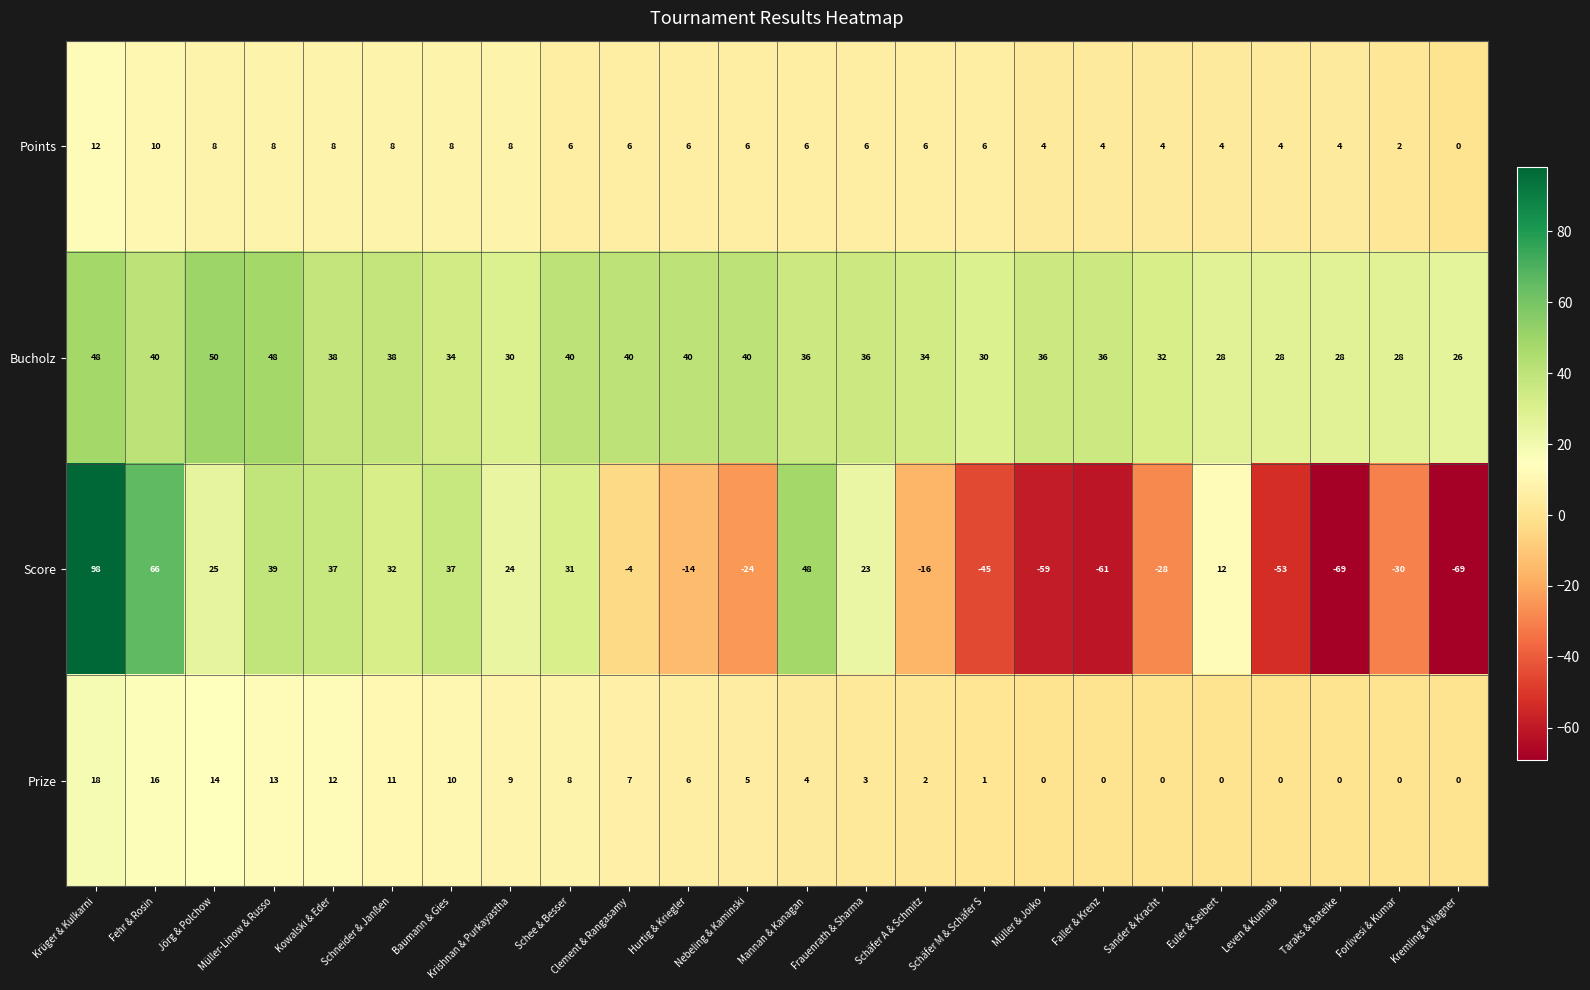

What is the spread (max minus min) of values at Krüger & Kulkarni?

86